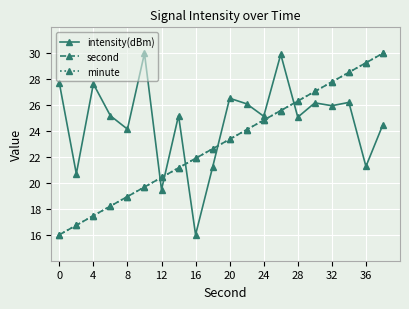

What is the sum of all second values?

460.0